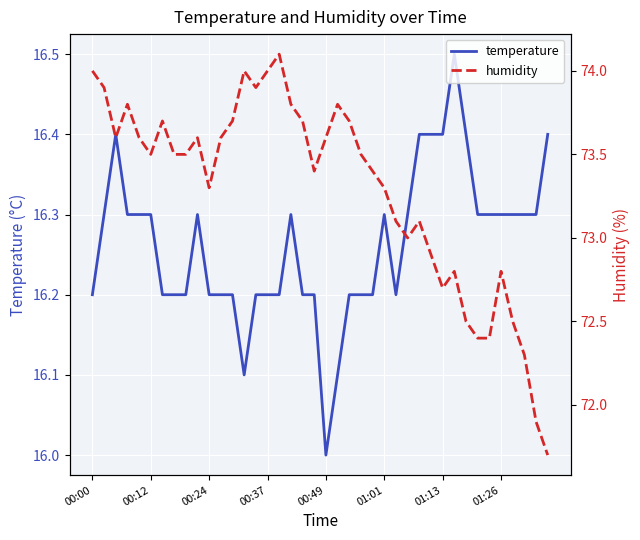

What is the difference between the temperature values at 01:13 and 00:37?

0.2